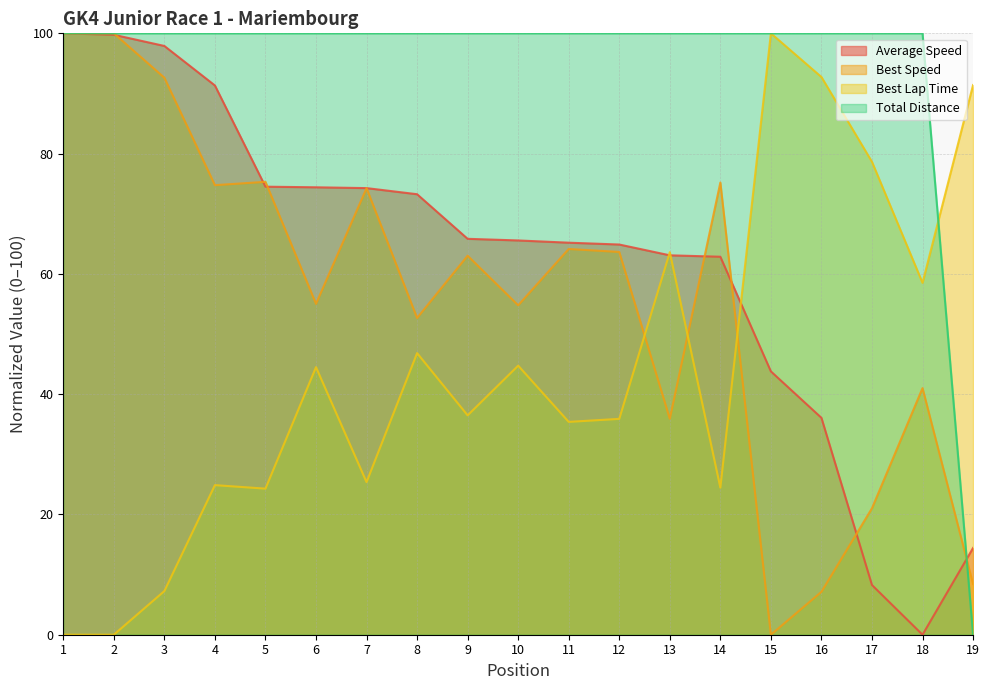

What is the difference between the maximum and minimum values in the Best Lap Time series?

100.0